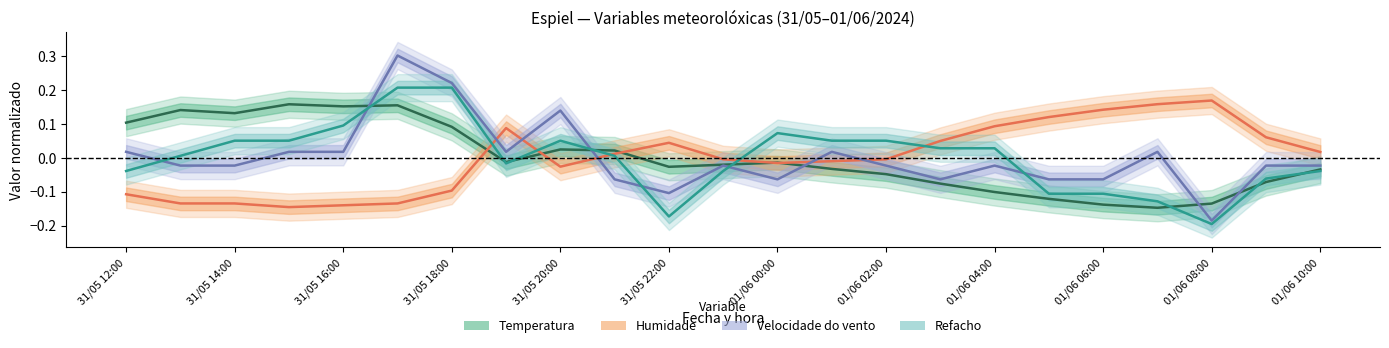

How many lines are shown in the chart?

4